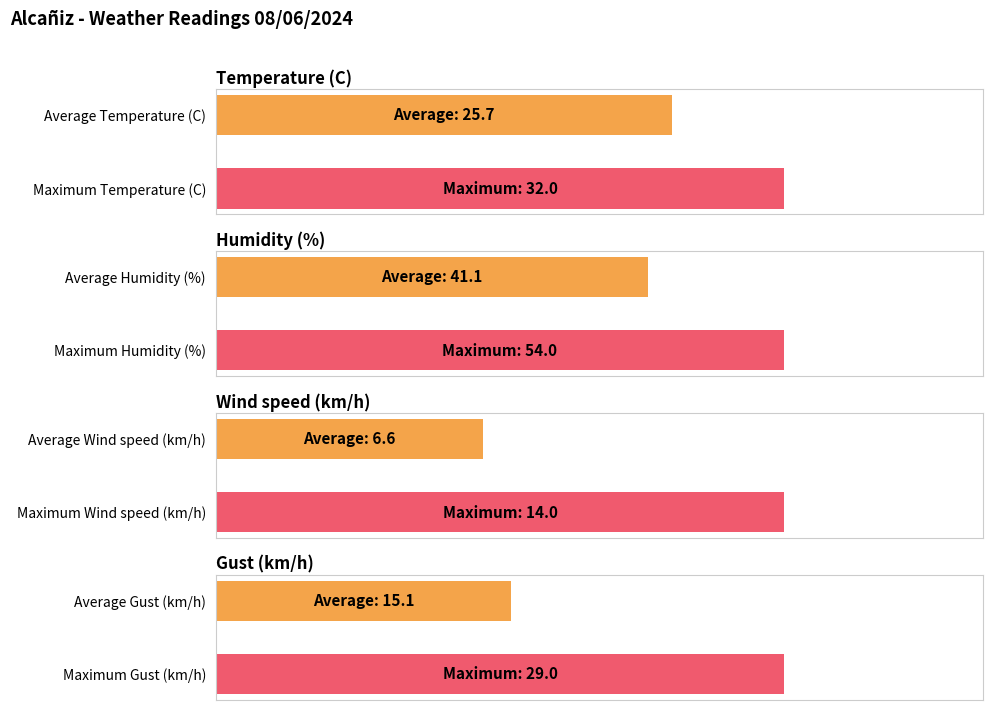

What is the greatest value displayed?

54.0